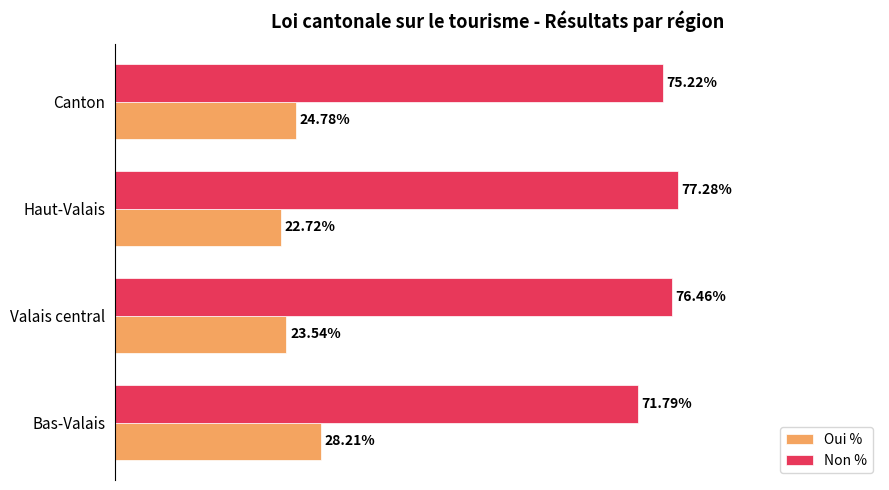

At Haut-Valais, list the series in order from smallest to largest.

Oui %, Non %